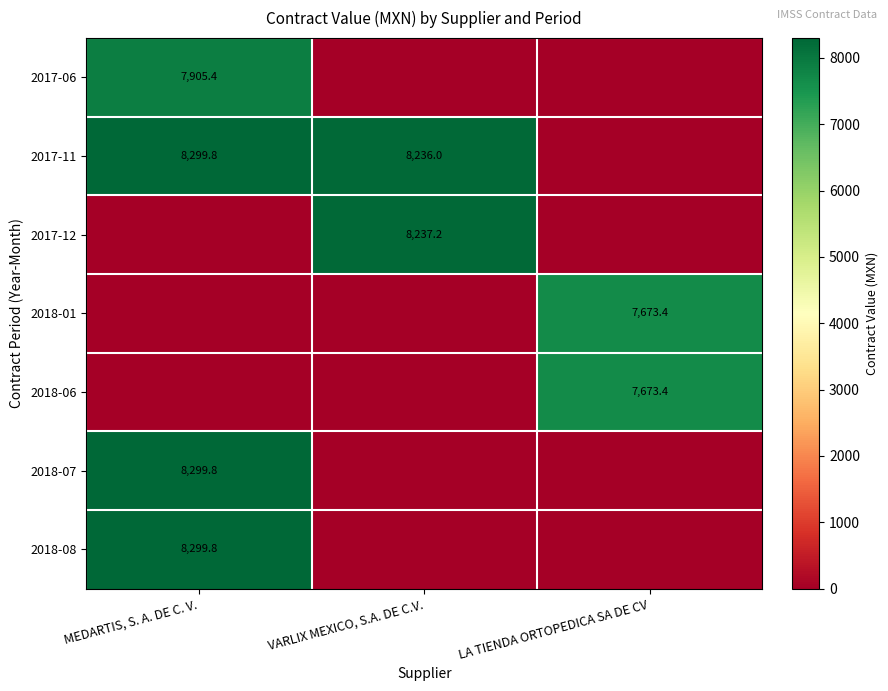

True or false: 2017-12 has a value of 10898.5 at VARLIX MEXICO, S.A. DE C.V..

False